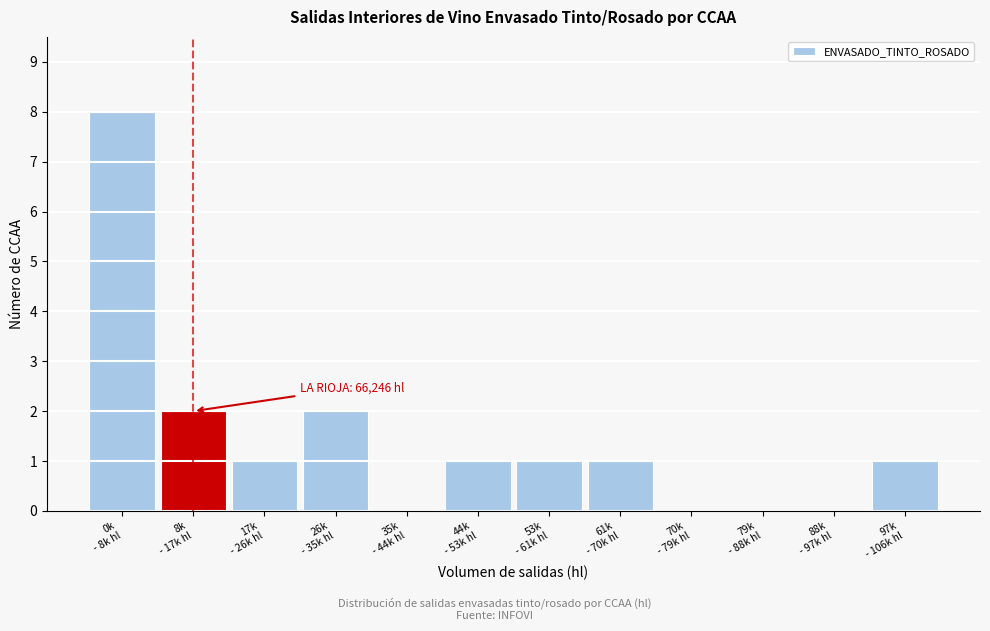

What is the sum of all values?

17